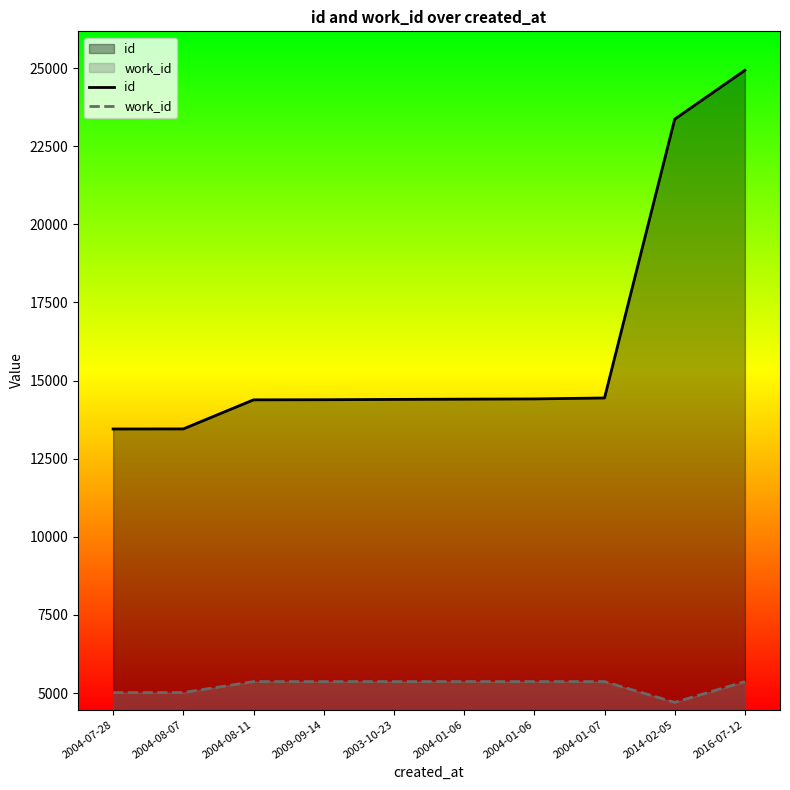

What is the difference between the maximum and minimum values in the work_id series?

664